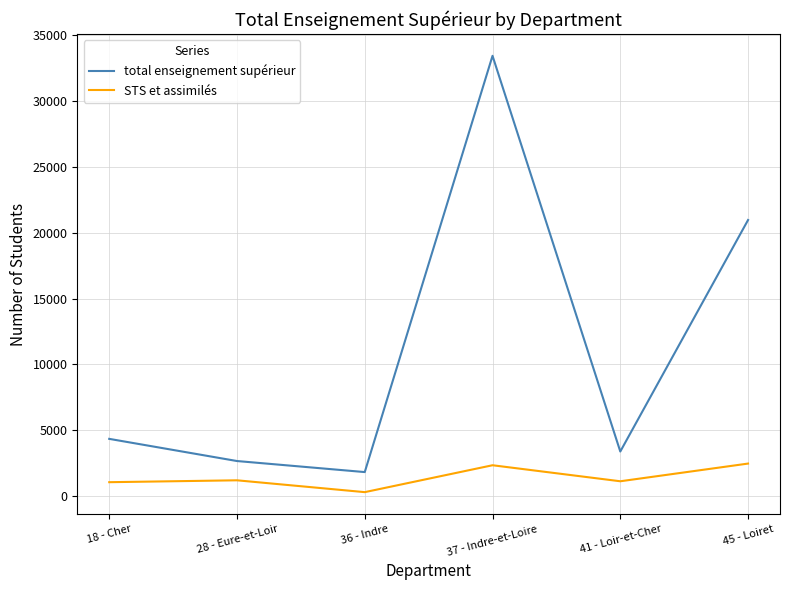

At which category is the sum across all series the highest?

37 - Indre-et-Loire